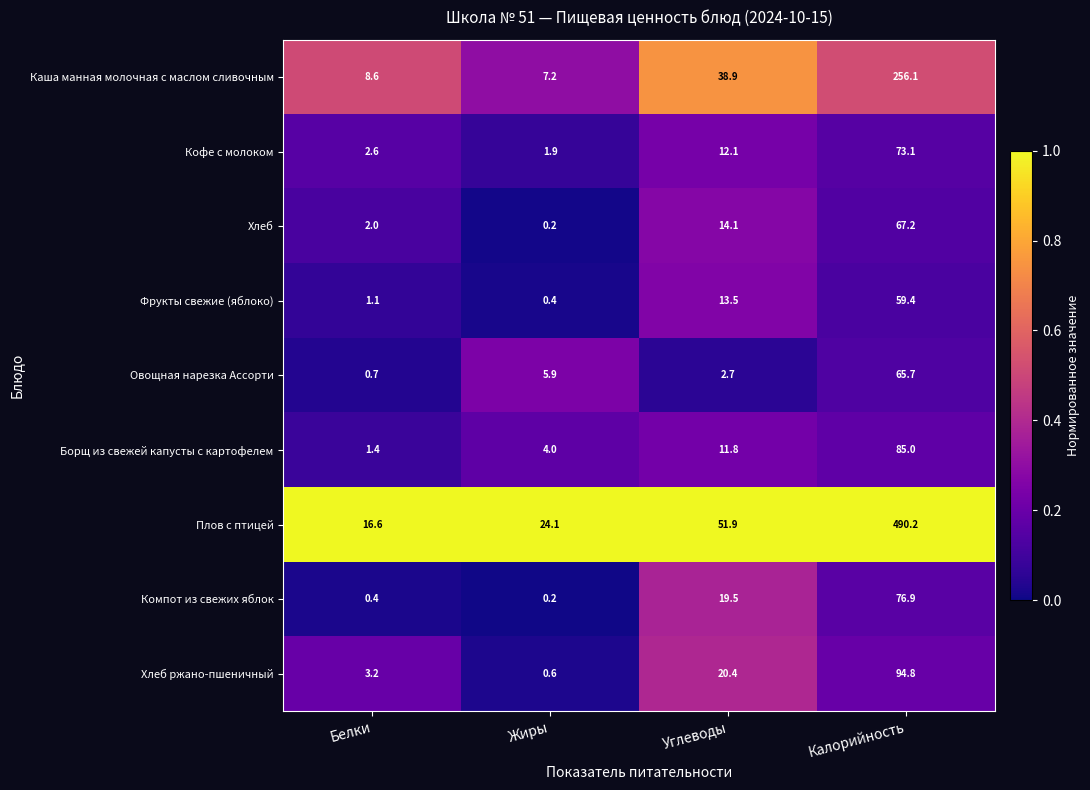

At which category does the chart reach its peak across all series?

Калорийность